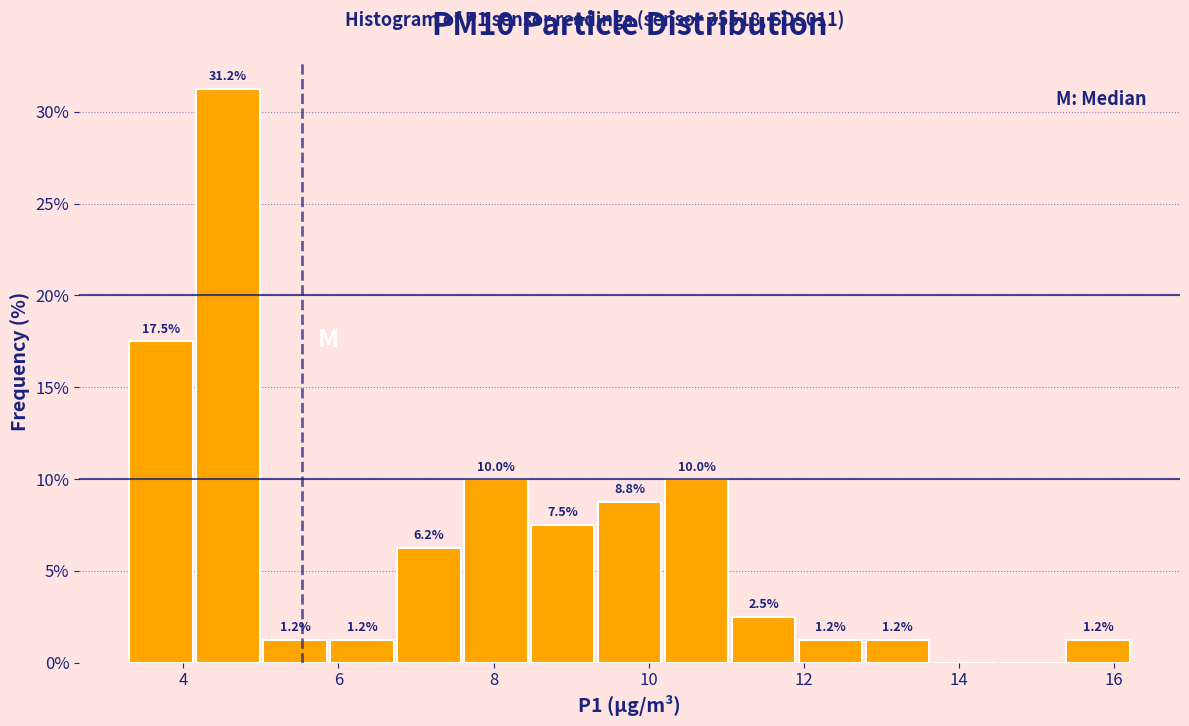

Over which range of the x-axis is the bar tallest?

4.2 to 5.0